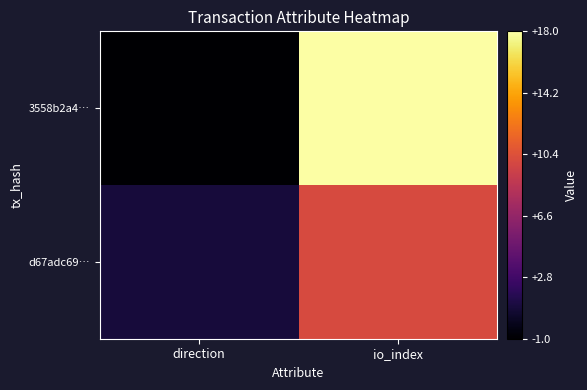

Reading left to right, list all the values displayed in this chart.

3558b2a4…: direction=-1	io_index=18
d67adc69…: direction=1	io_index=10